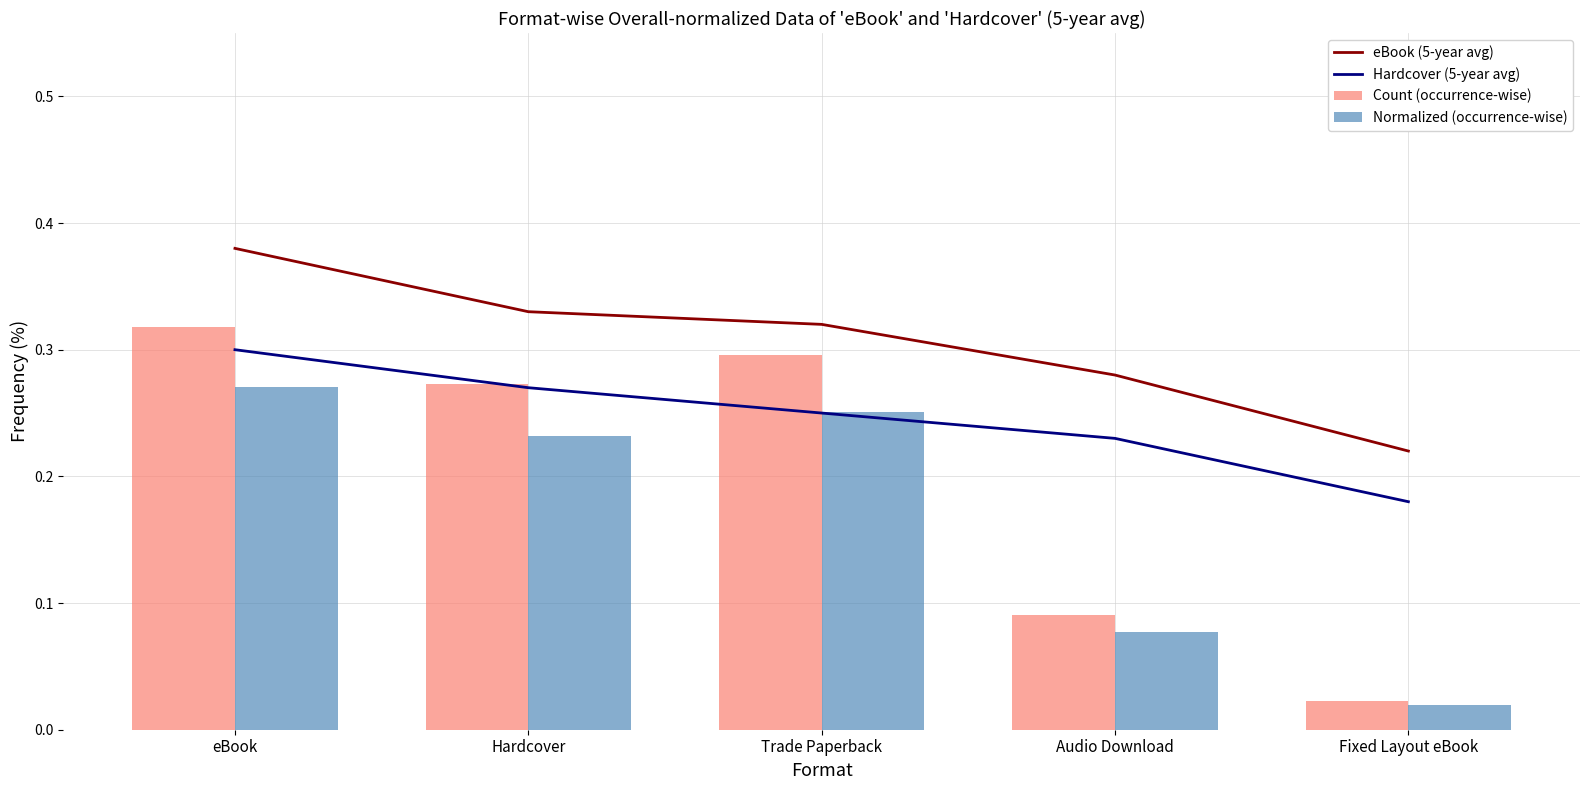

How many data points does each series have?

5